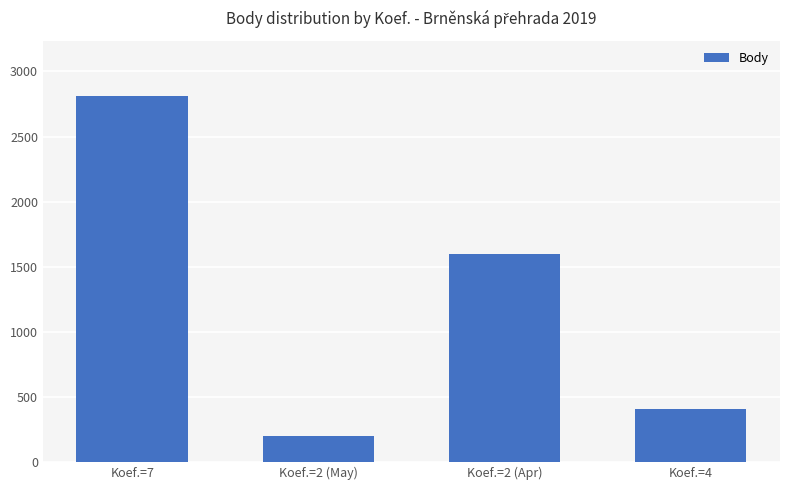

Reading left to right, what are all the values shown in this chart?

Koef.=7=2814	Koef.=2 (May)=202	Koef.=2 (Apr)=1600	Koef.=4=404